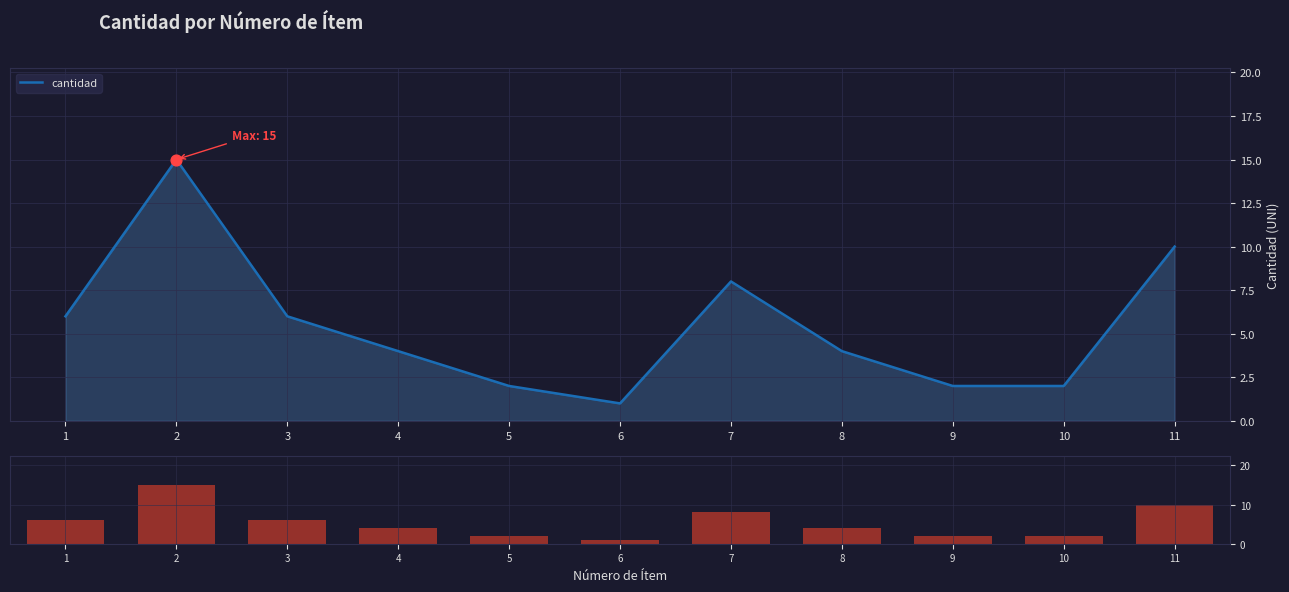

Which series contains the highest Y value?

cantidad